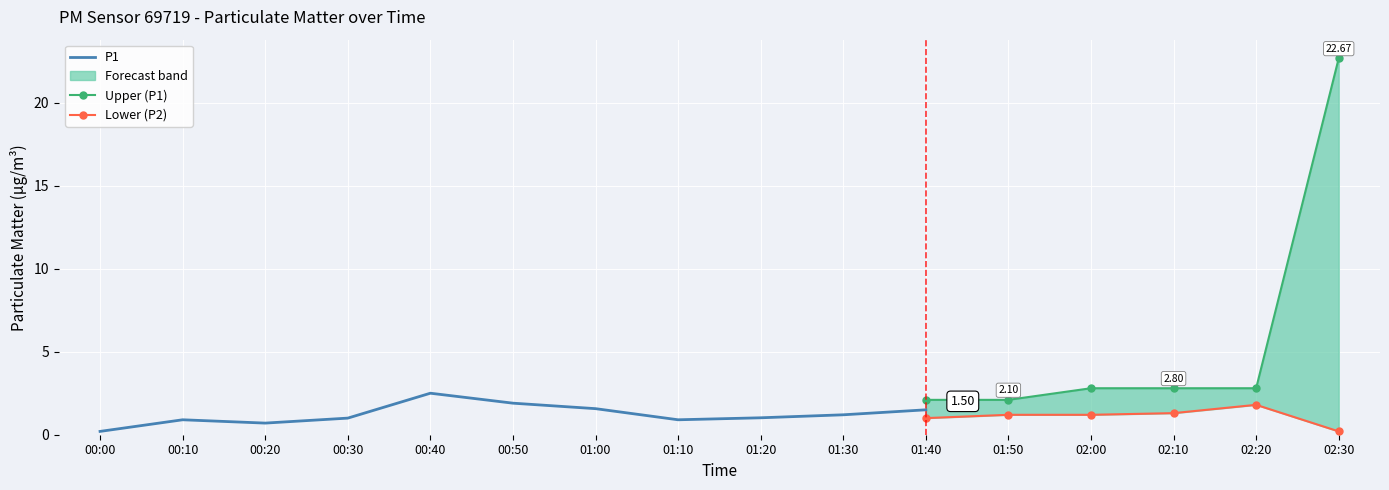

At which label is lower closest to 1?

01:40